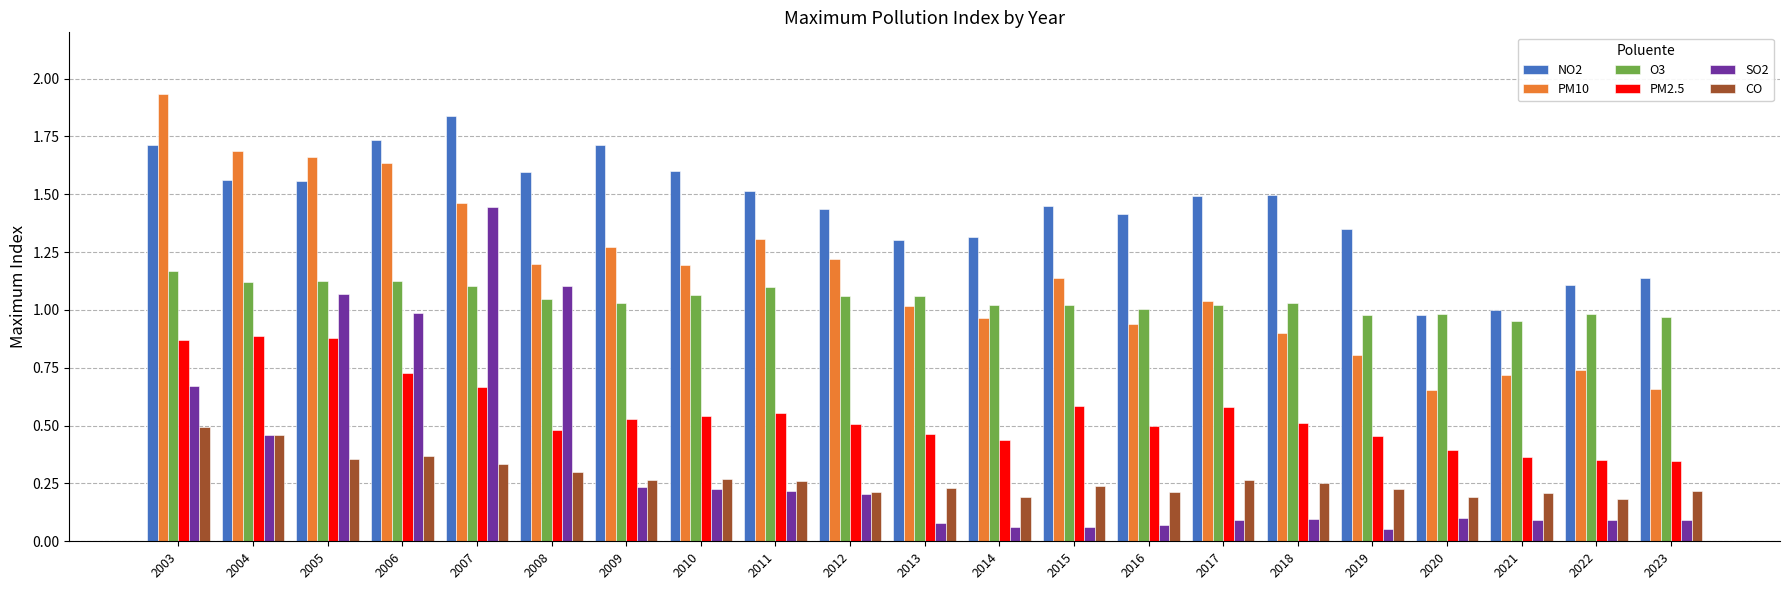

The NO2 series shows 1.6 at 2004. True or false?

True